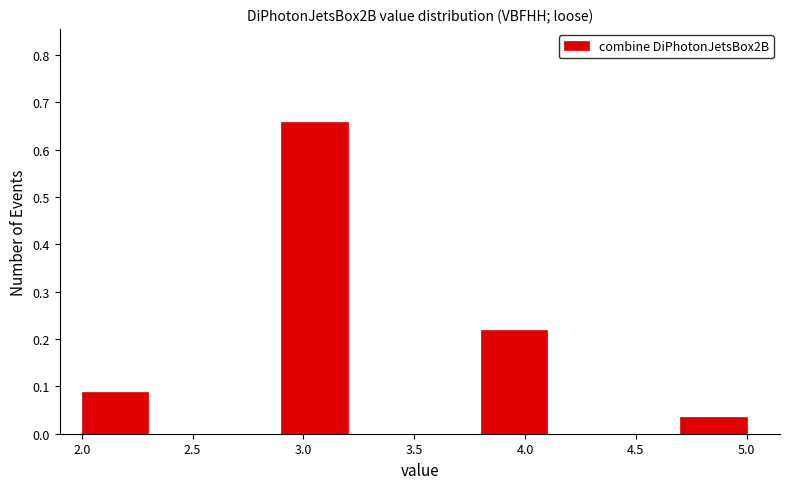

What is the height of the bar covering 4.7 to 5.0 on the x-axis? The values are not printed on the chart, so give them approximately, as read against the axis.

0.04